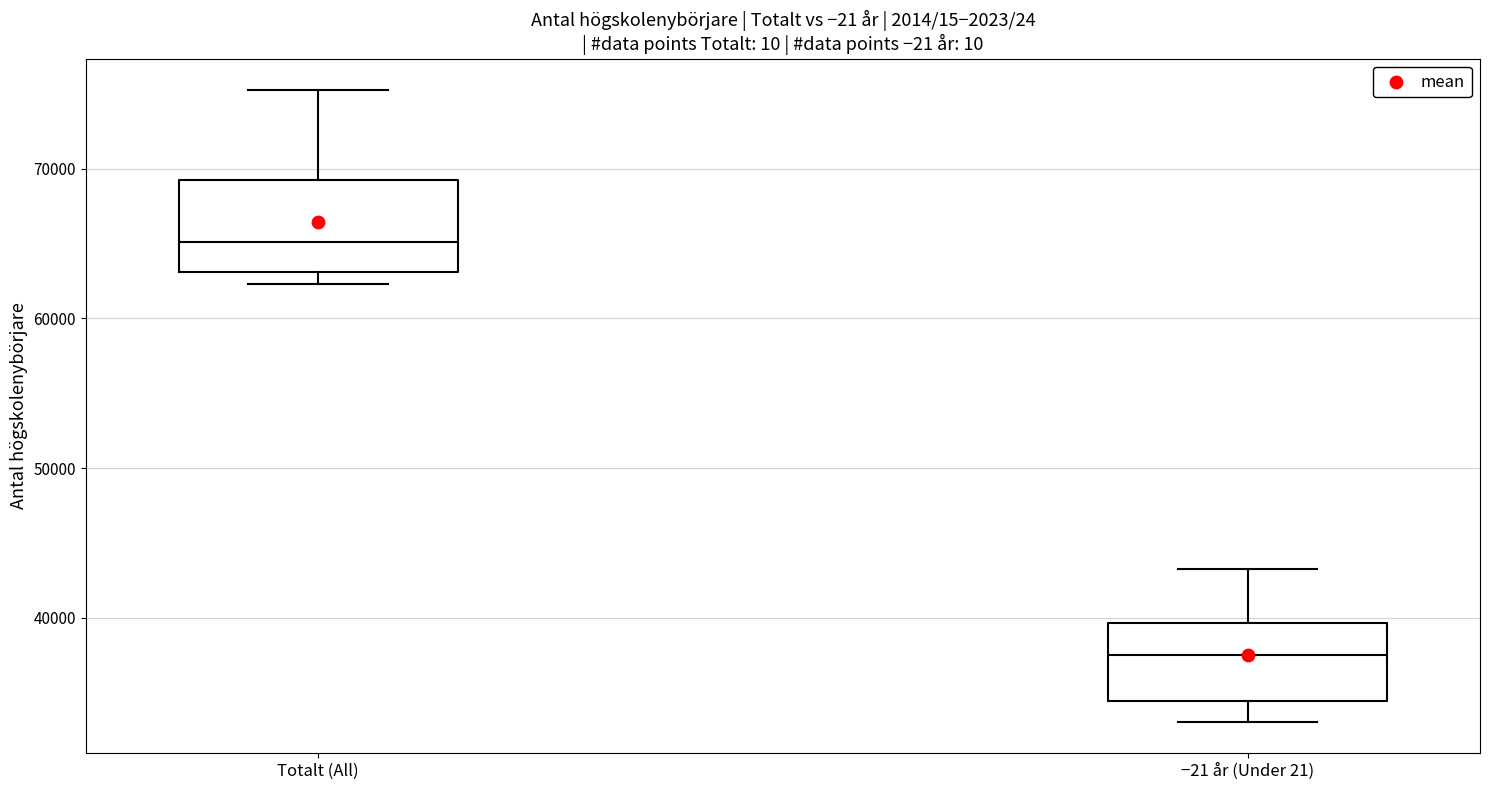

Where is the upper edge of the box for −21 år (Under 21) on the y-axis? The values are not printed on the chart, so give them approximately, as read against the axis.

40000